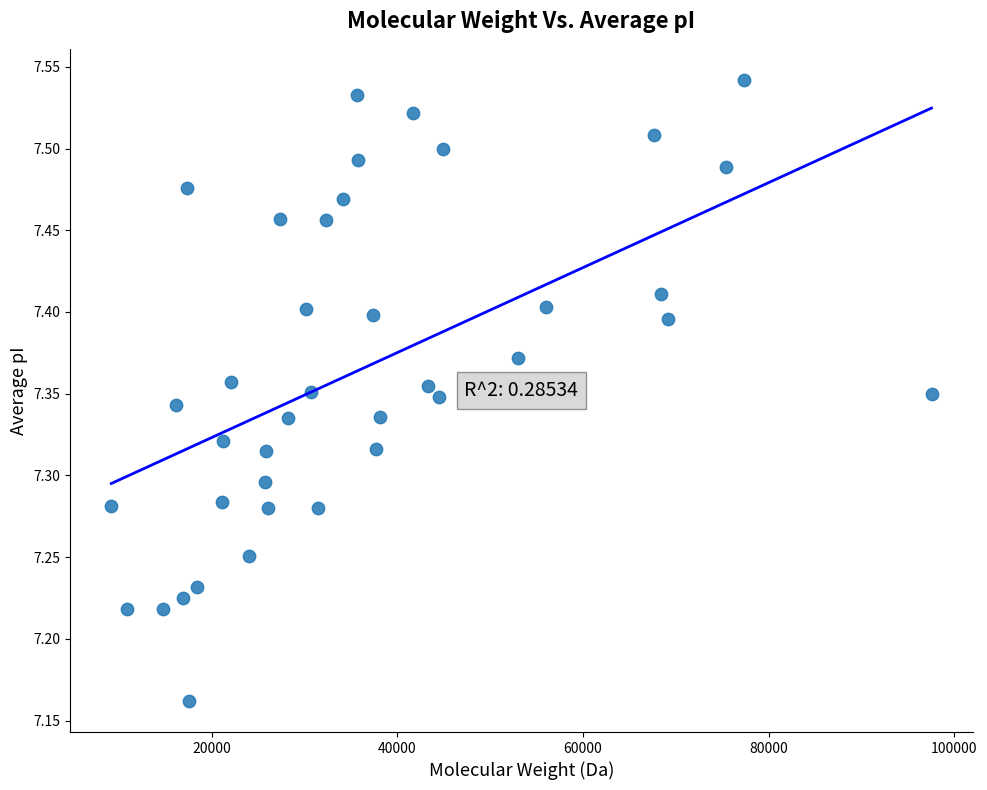

What is the range of X values (max minus min)?

88388.2